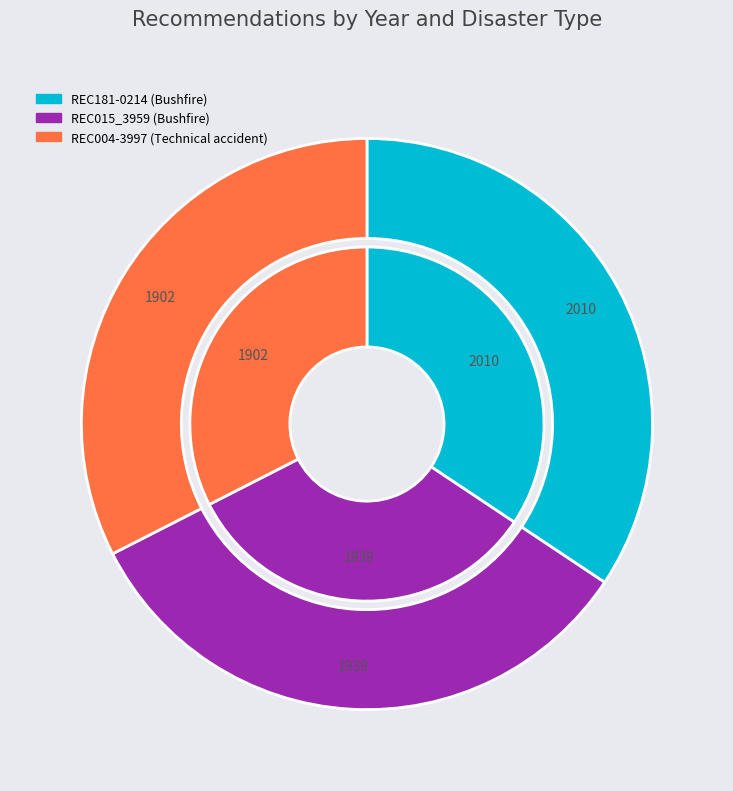

Rank the categories by value from highest to lowest.

REC181-0214, REC015_3959, REC004-3997